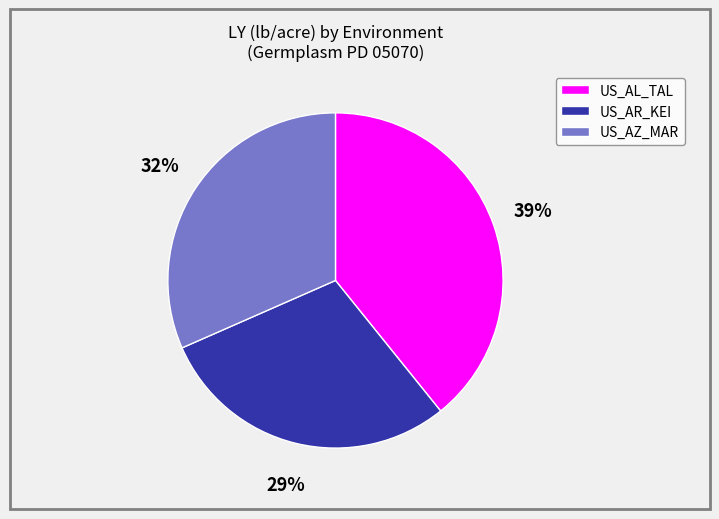

Does any single category account for the majority?

No